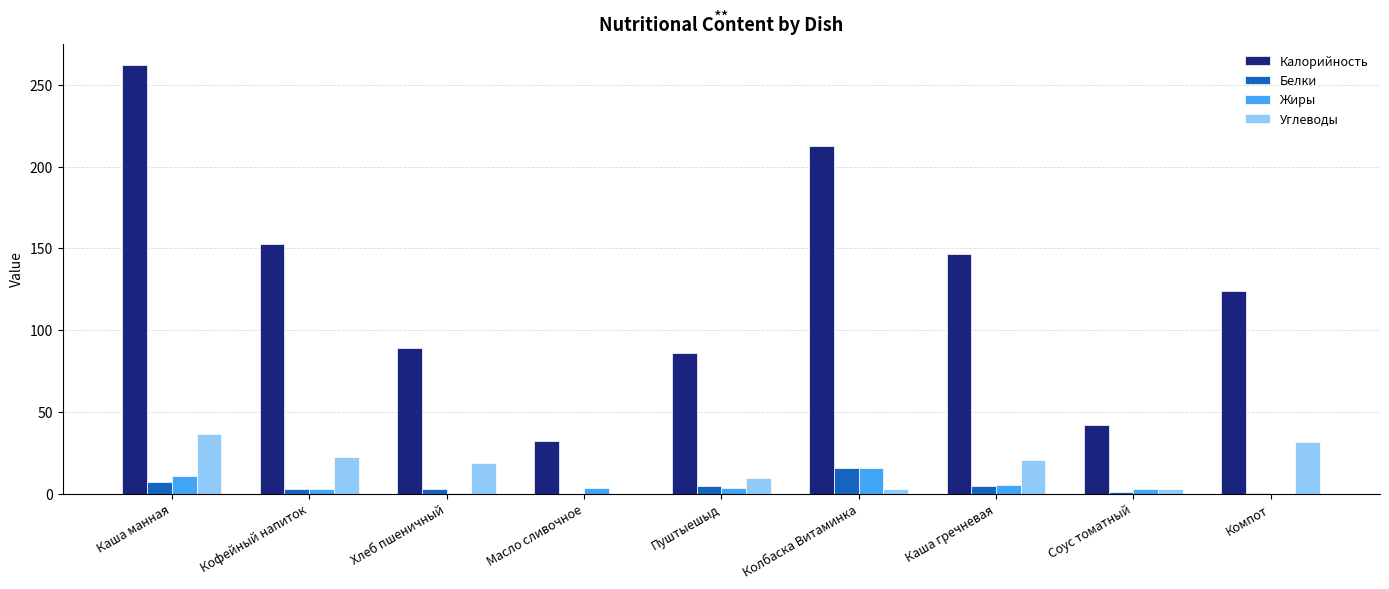

Which series has the largest range (max minus min)?

Калорийность